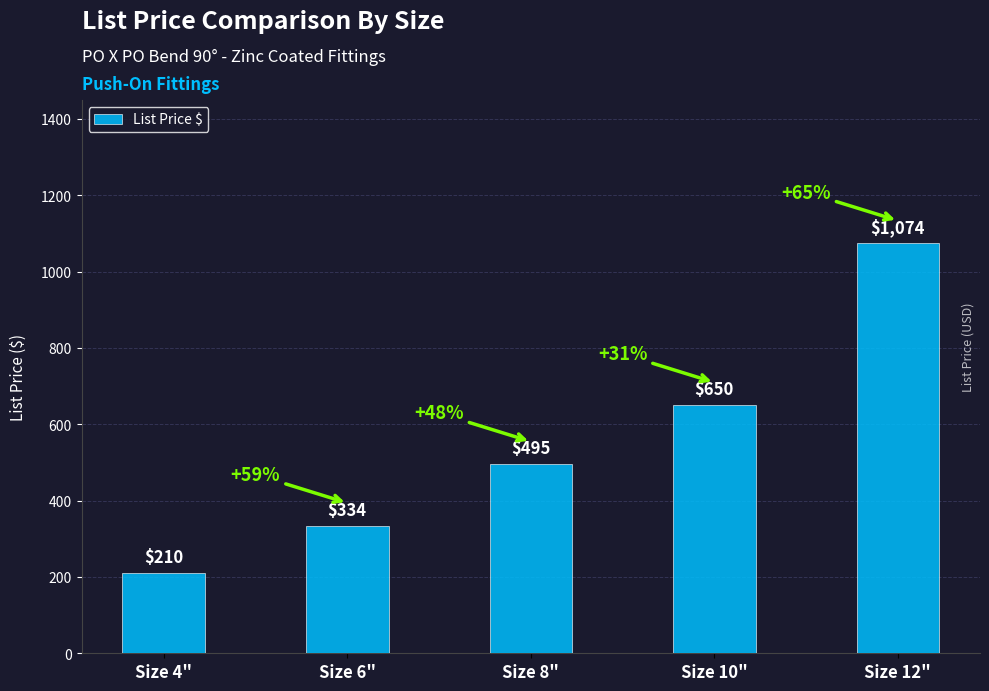

Does the chart contain any negative values?

No